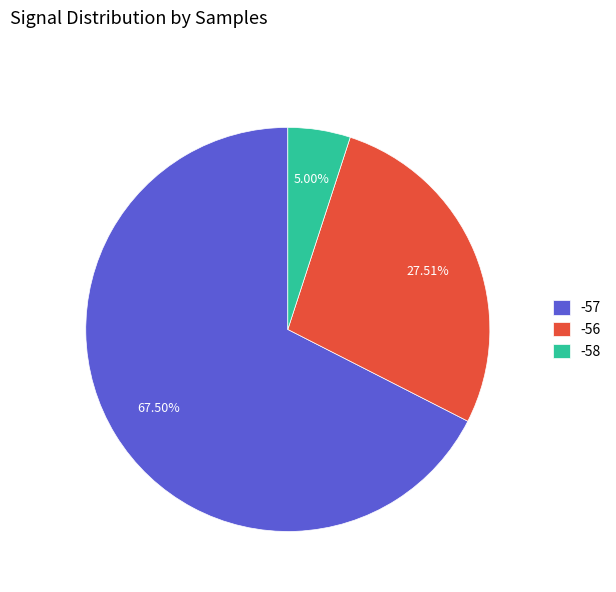

Rank the categories by value from highest to lowest.

-57, -56, -58